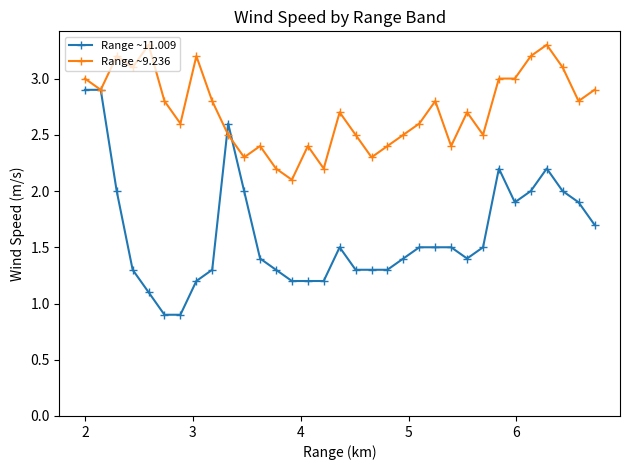

What is the sum of all Range ~9.236 values?

89.7